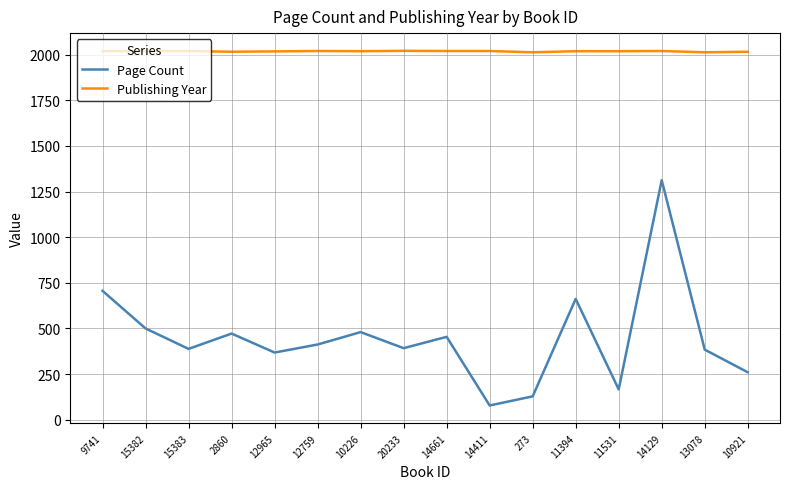

Is it true that Publishing Year equals 2878 at 14411?

False